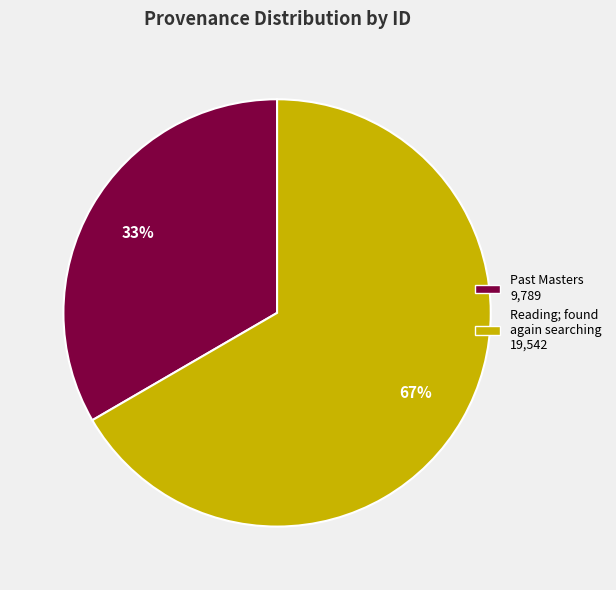

Is there any slice that represents more than half of the pie?

Yes